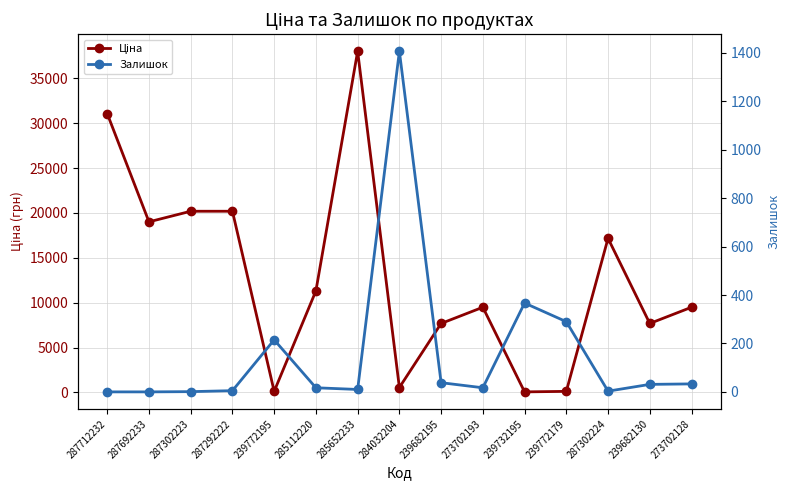

At which category does the chart reach its peak across all series?

285652233